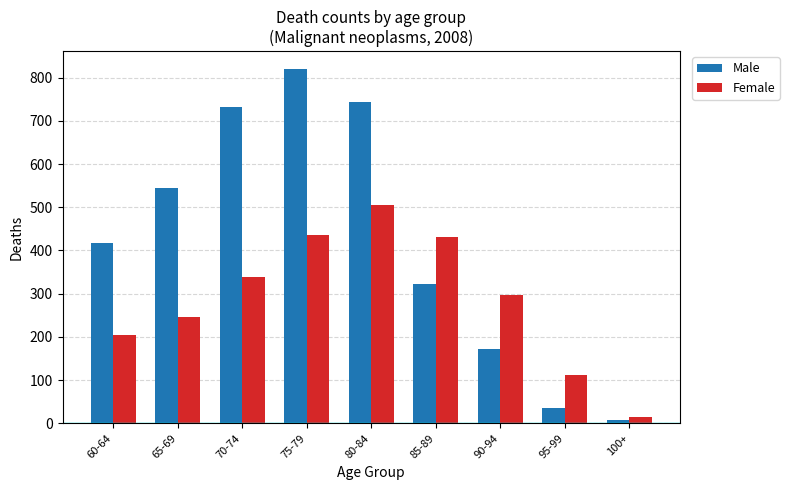

Which series changed the most between 70-74 and 90-94?

Male